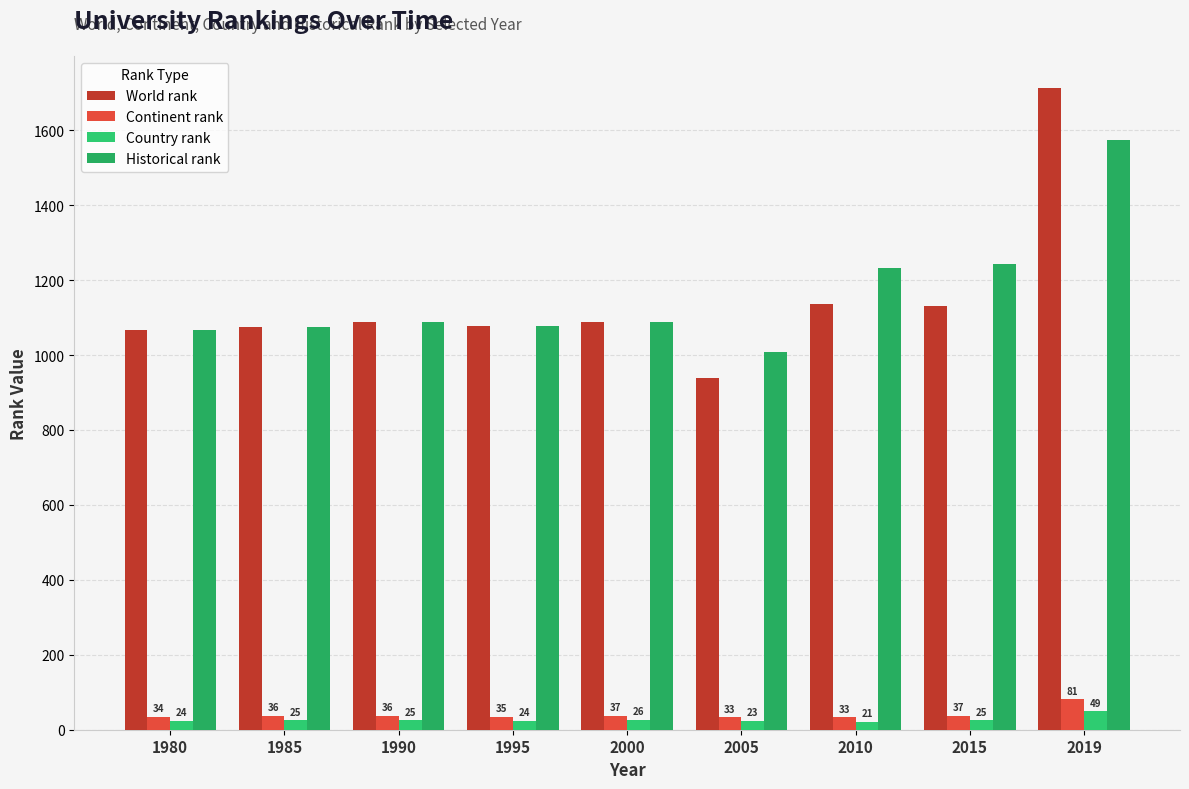

Which category has the highest value in the Continent rank series?

2019